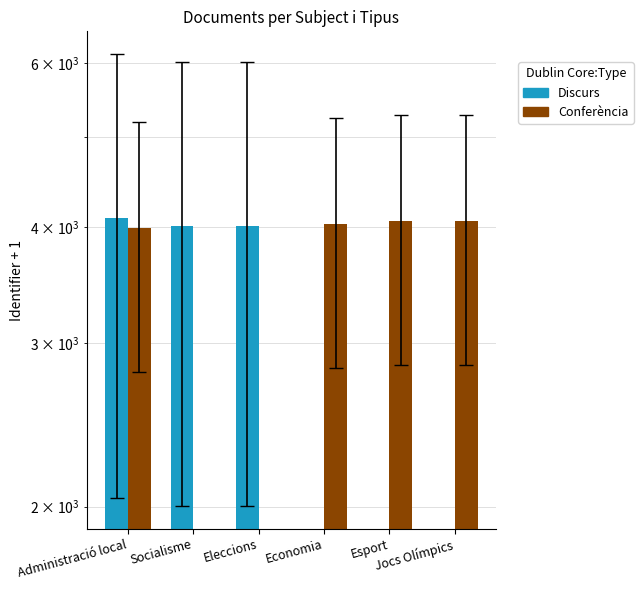

What is the maximum value for Conferència?

4060